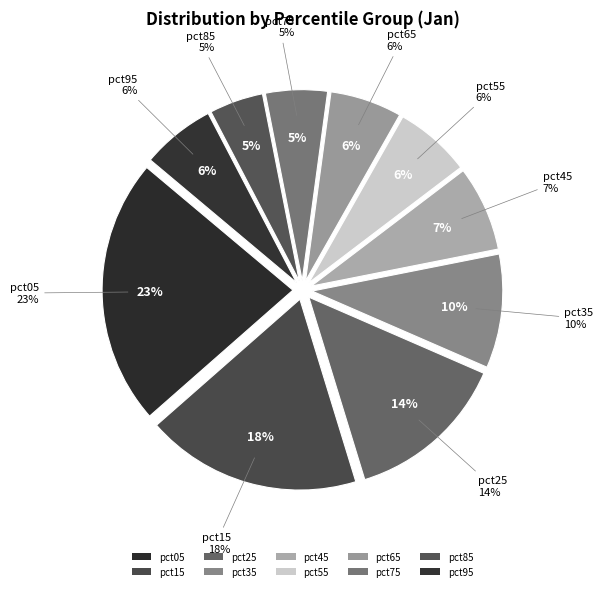

Combined, what portion of the pie is pct65 and pct55?

12.5%